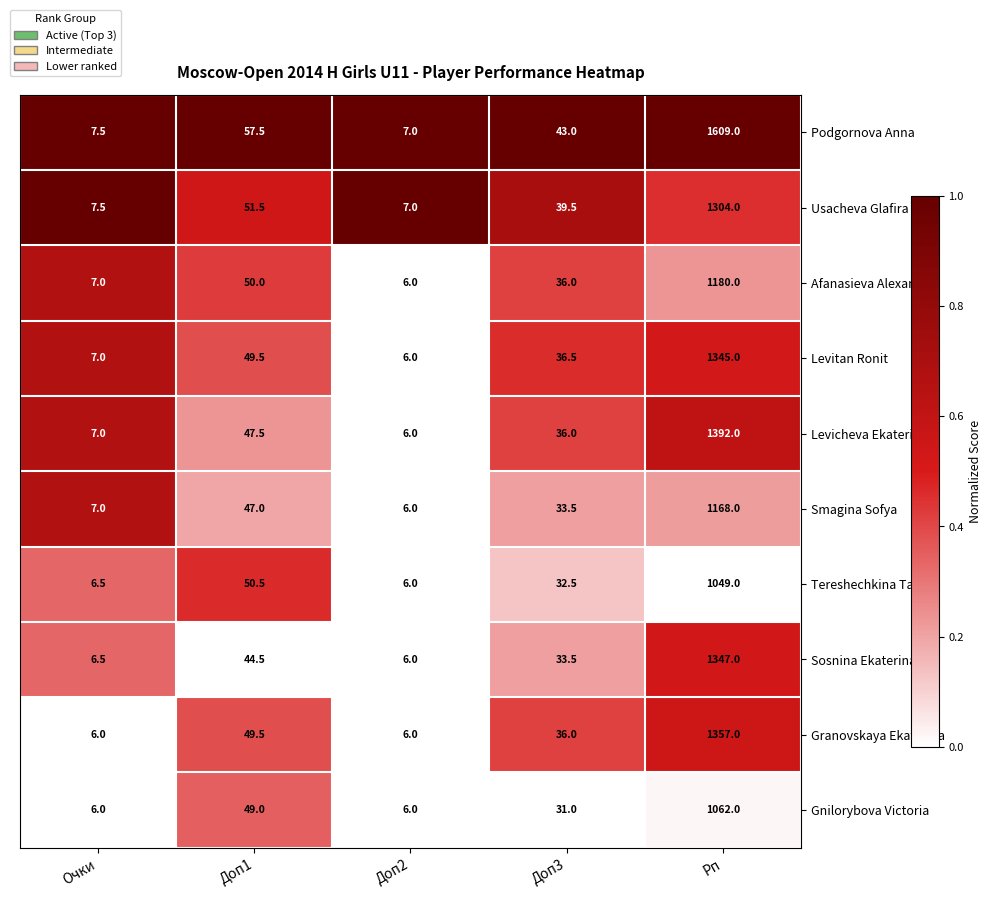

The Podgornova Anna series shows 1609.0 at Рп. True or false?

True